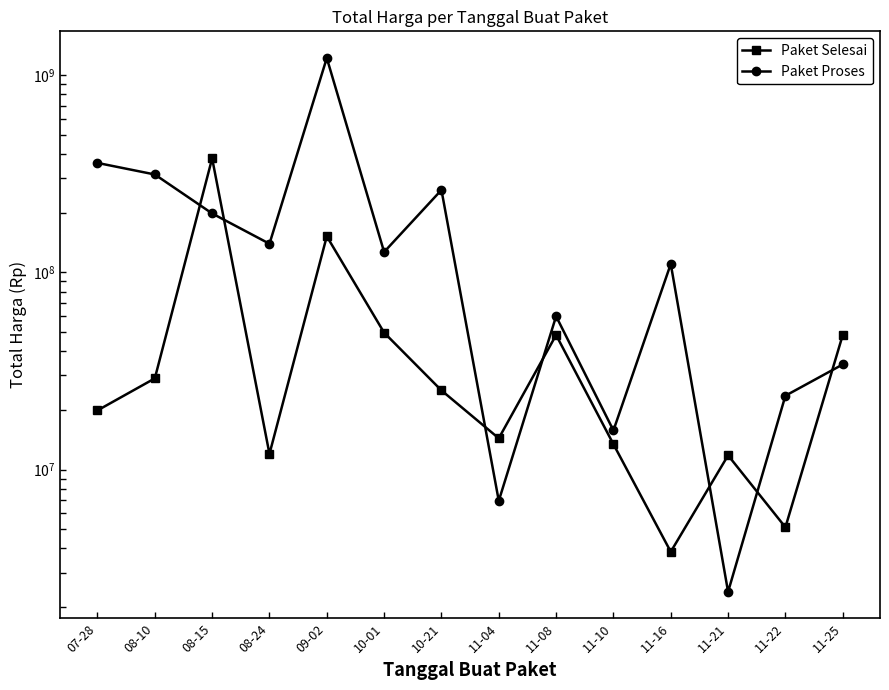

In Paket Selesai, how many points are lower than both neighbors (excluding endpoints)?

4